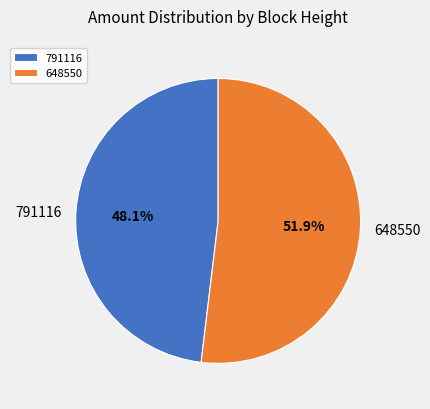

The 648550 slice represents 52% of the pie. True or false?

True